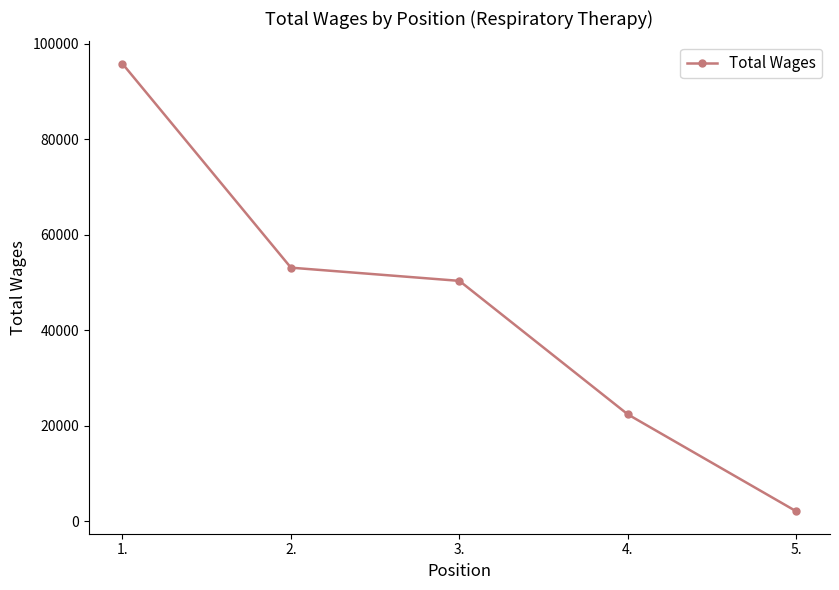

What is the difference between the values at 5. and 4.?

20295